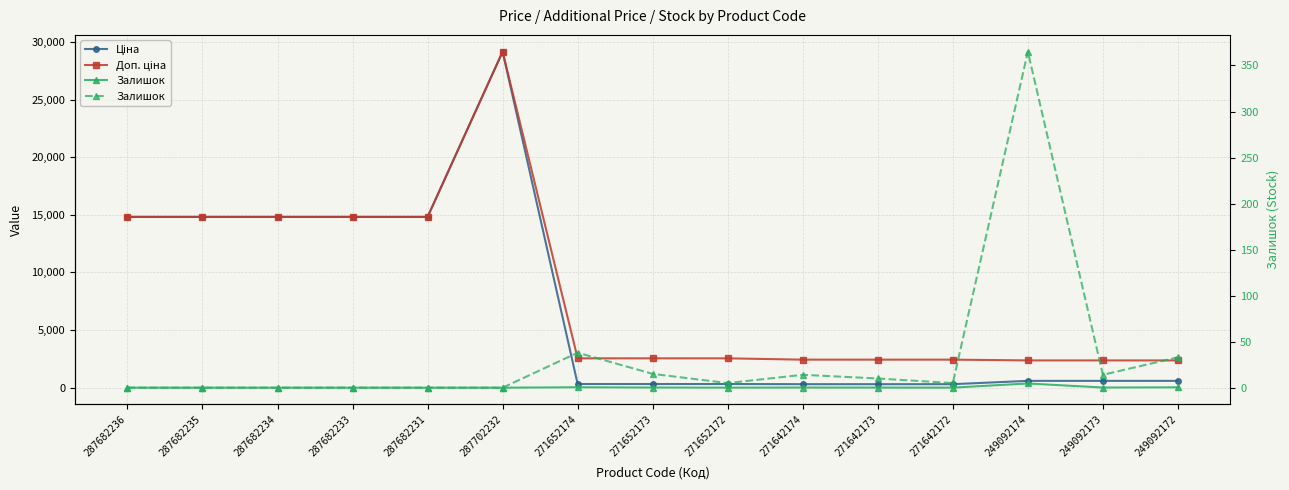

At how many categories does at least one series exceed 20406?

1